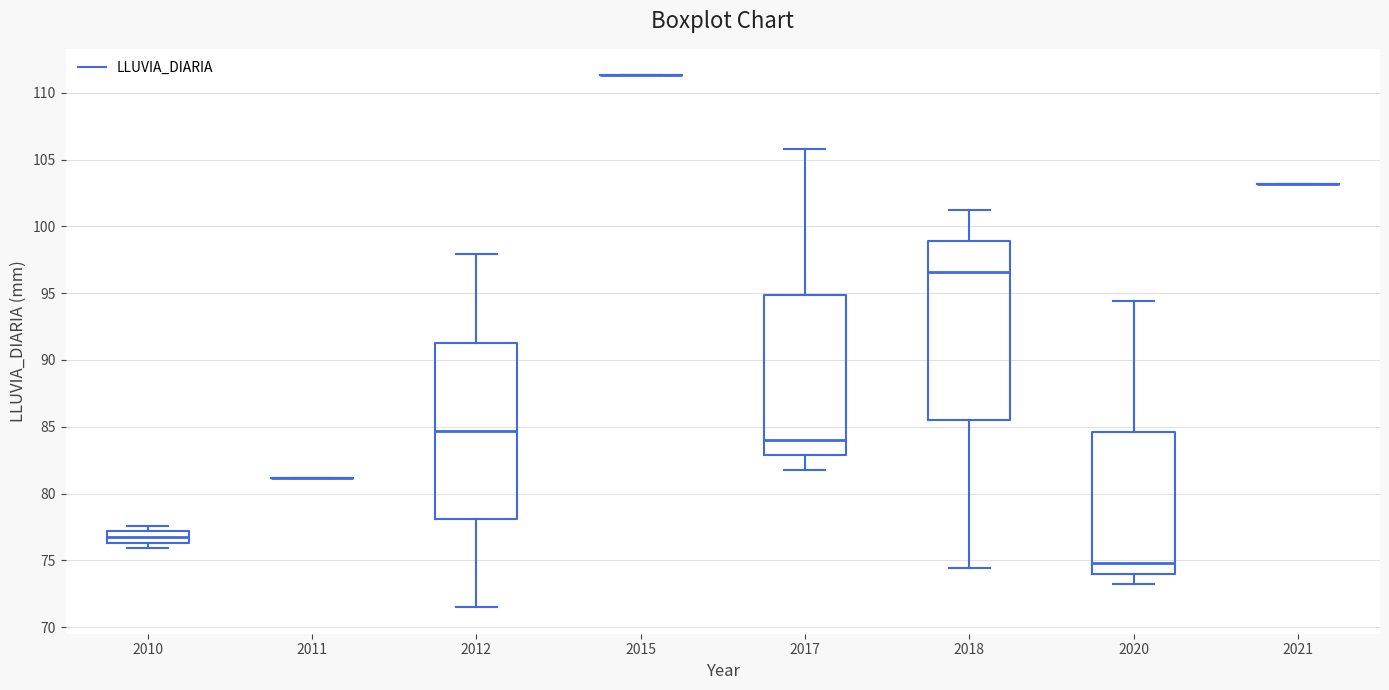

Reading left to right, read every box against the y-axis: the position of its median line, the range the box covers, and the ends of its whiskers. The values are not printed on the chart, so give them approximately, as read against the axis.

2010: median 77.0 (inside the box), box 76.5 to 77.0, whiskers 76.0 to 77.5
2011: box collapsed to a line at 81.0, whiskers 81.0 to 81.0
2012: median 84.5, box 78.0 to 91.5, whiskers 71.5 to 98.0
2015: box collapsed to a line at 111.5, whiskers 111.5 to 111.5
2017: median 84.0, box 83.0 to 95.0, whiskers 82.0 to 106.0
2018: median 96.5, box 85.5 to 99.0, whiskers 74.5 to 101.0
2020: median 75.0, box 74.0 to 84.5, whiskers 73.0 to 94.5
2021: box collapsed to a line at 103.0, whiskers 103.0 to 103.0